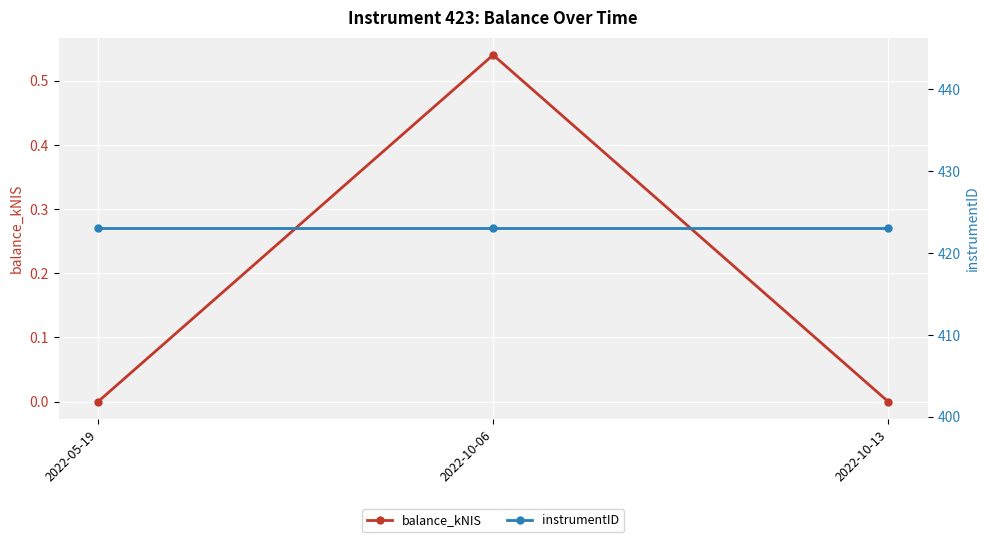

At which label does balance_kNIS reach its minimum?

2022-05-19